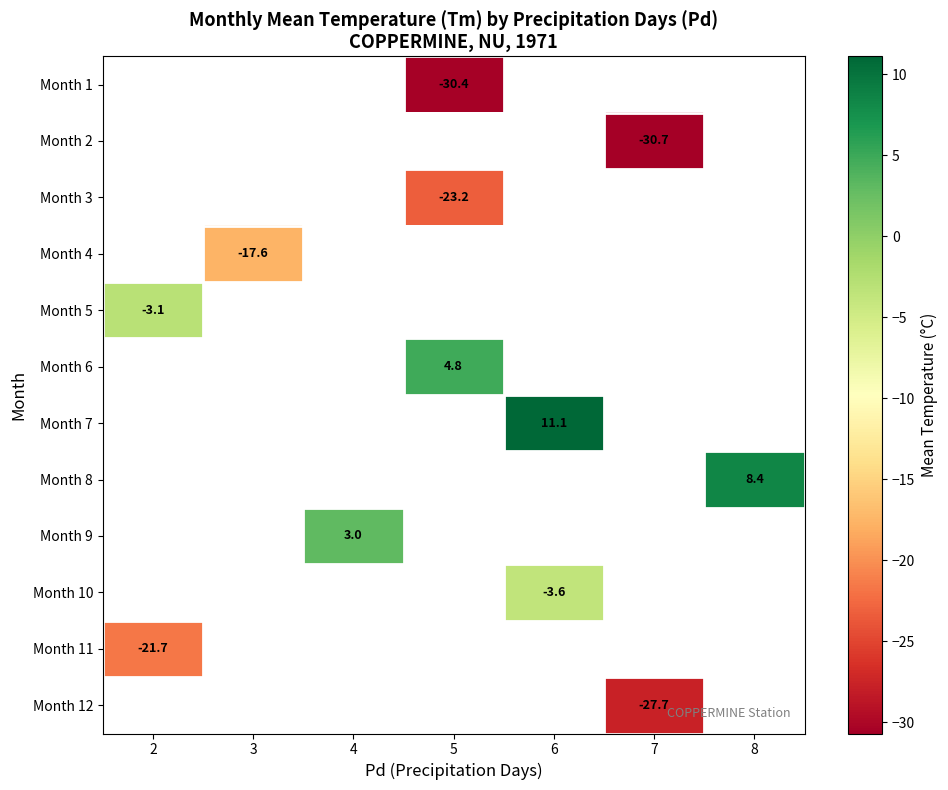

Count the number of data series in this chart.

12